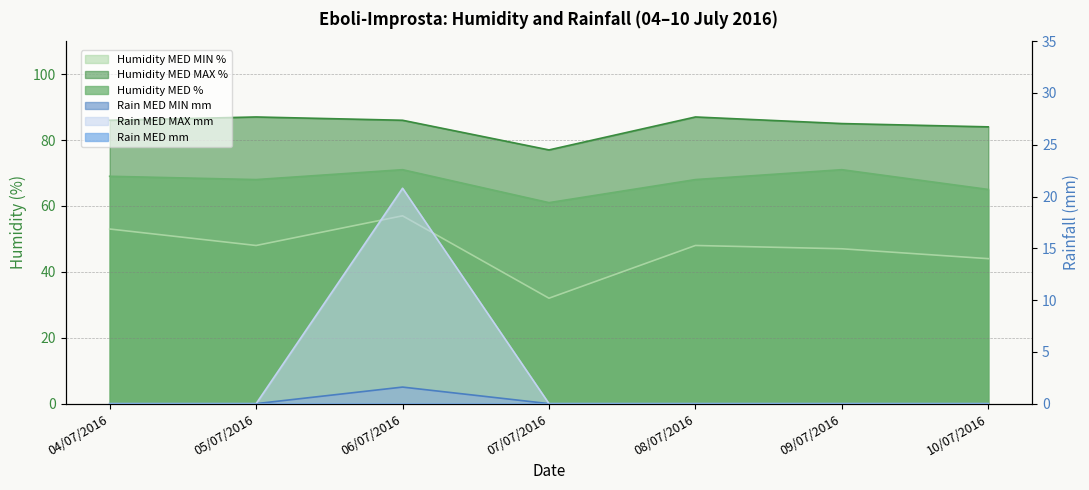

At which label is Rain MED MIN mm closest to 10?

04/07/2016